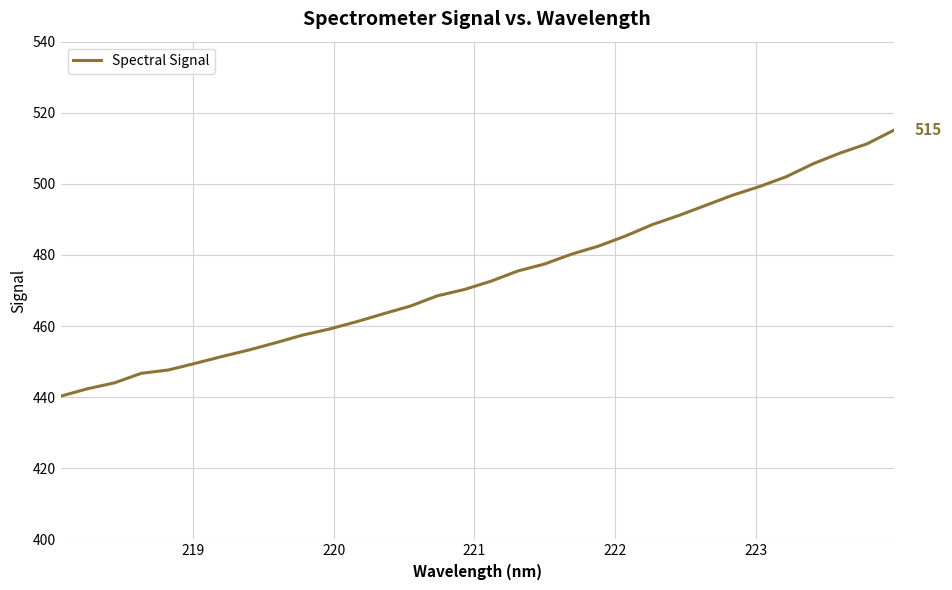

What is the difference between the maximum and minimum values?

74.8